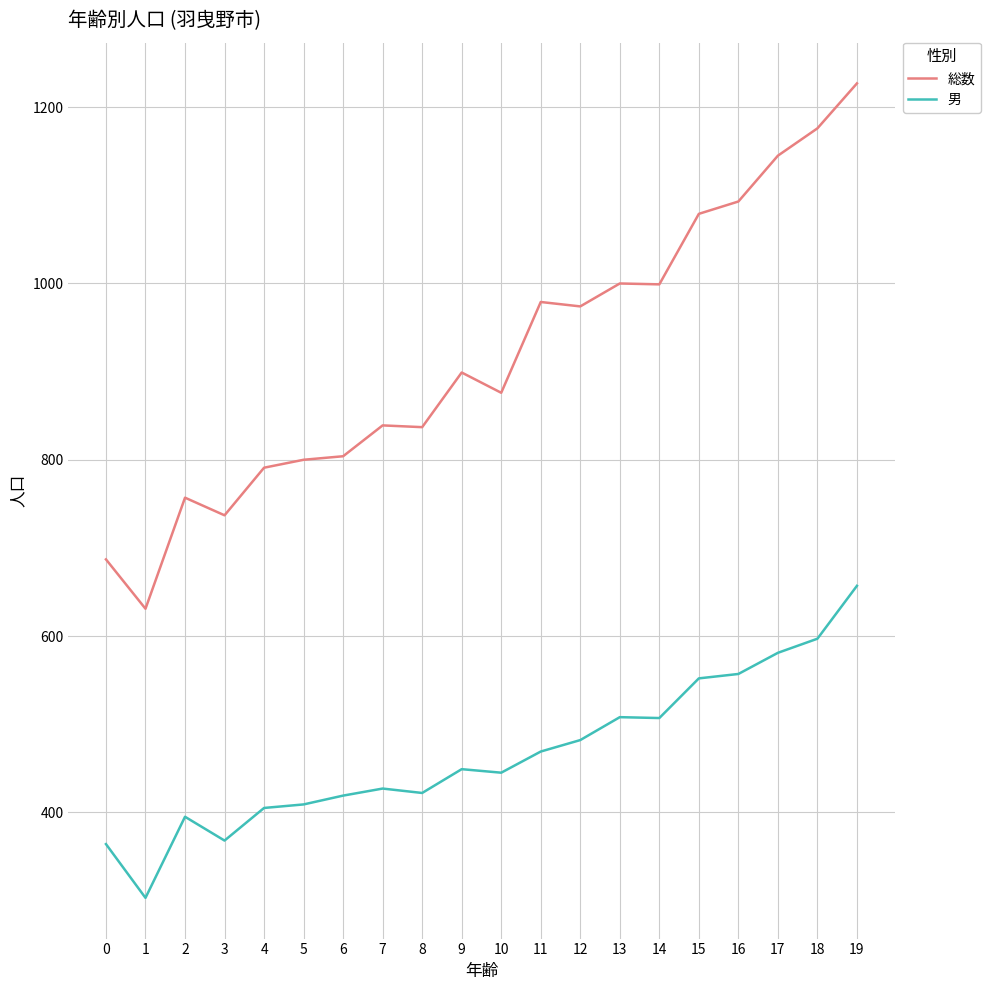

True or false: 総数 and 男 cross at least once.

False